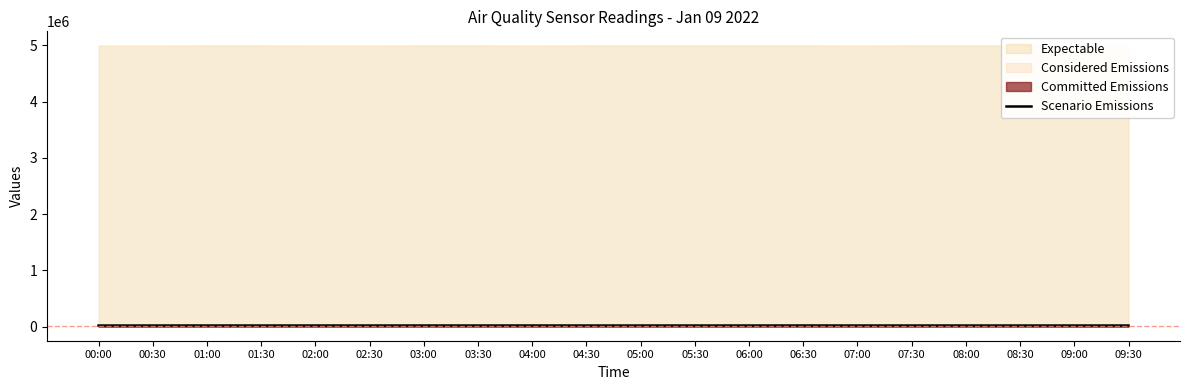

At which label is the value closest to 20244?

05:30